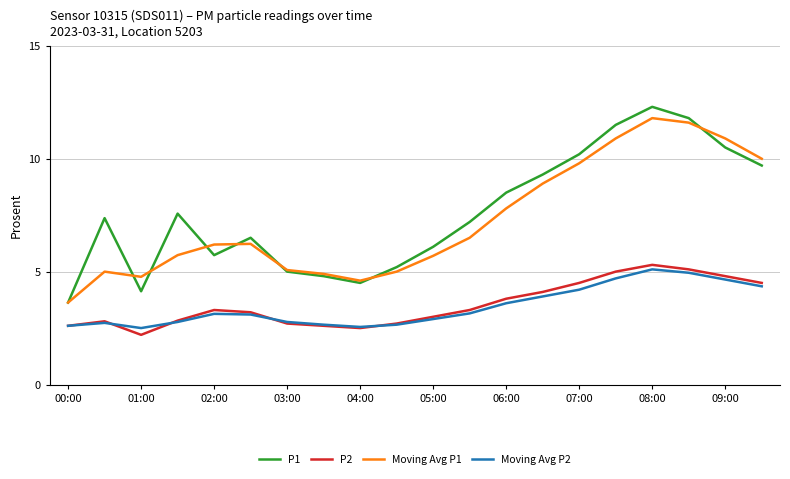

Which series has the largest range (max minus min)?

P1